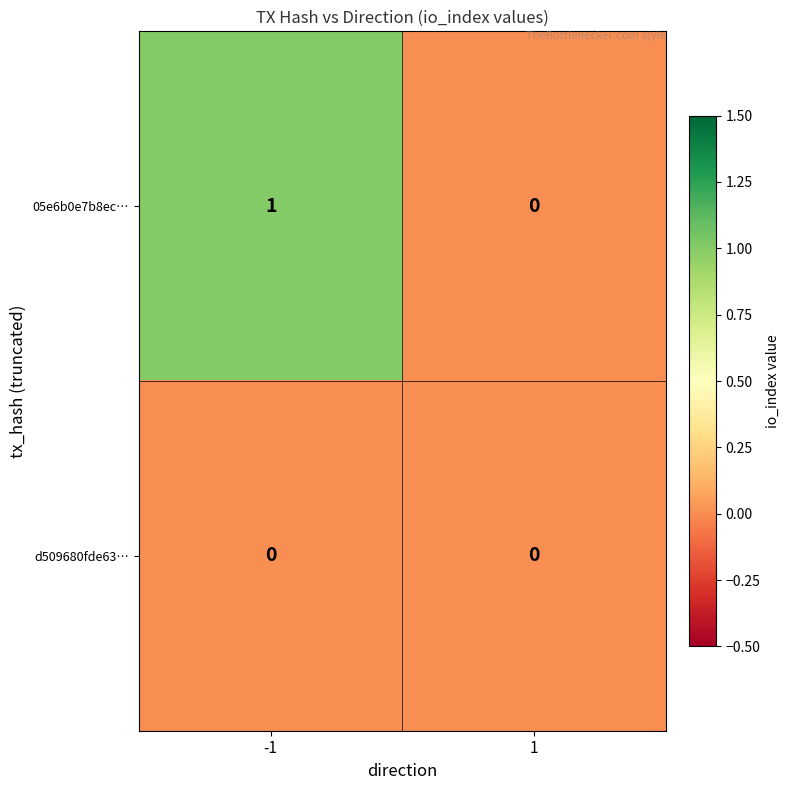

What is the spread (max minus min) of values at -1?

1